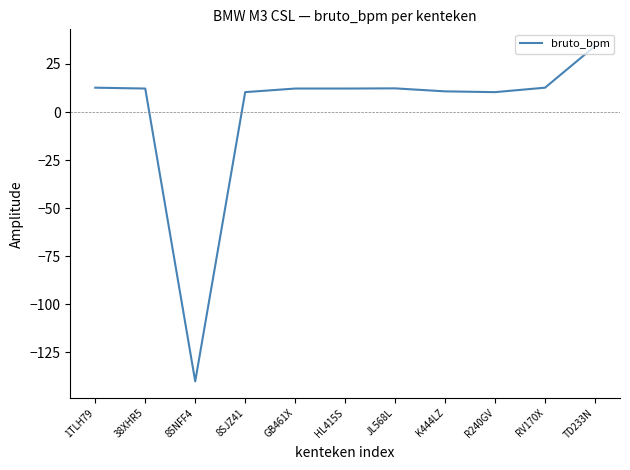

Between R240GV and RV170X, which is larger?

RV170X